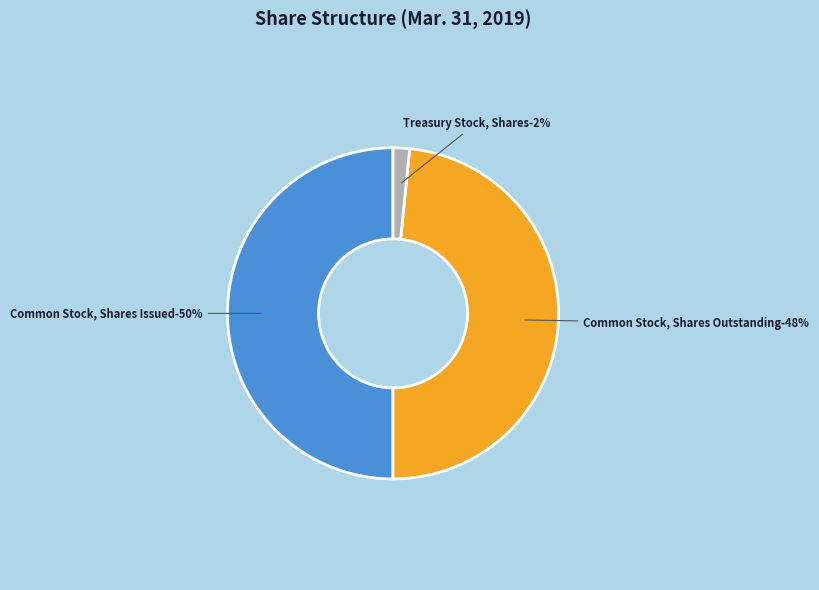

Which category has the smallest portion of the pie?

Treasury Stock, Shares